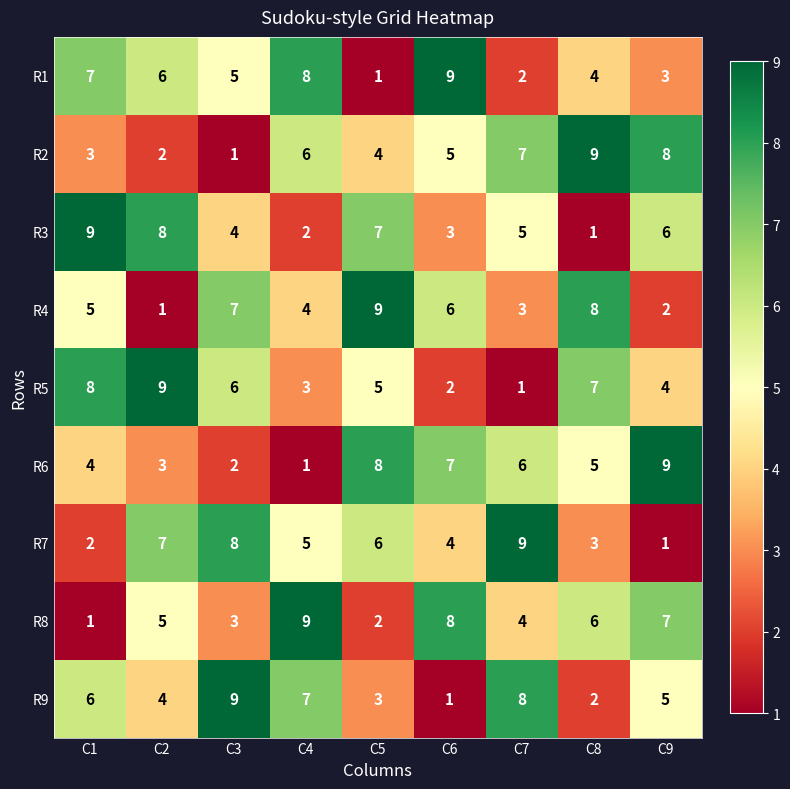

At which category does the chart reach its minimum across all series?

C5